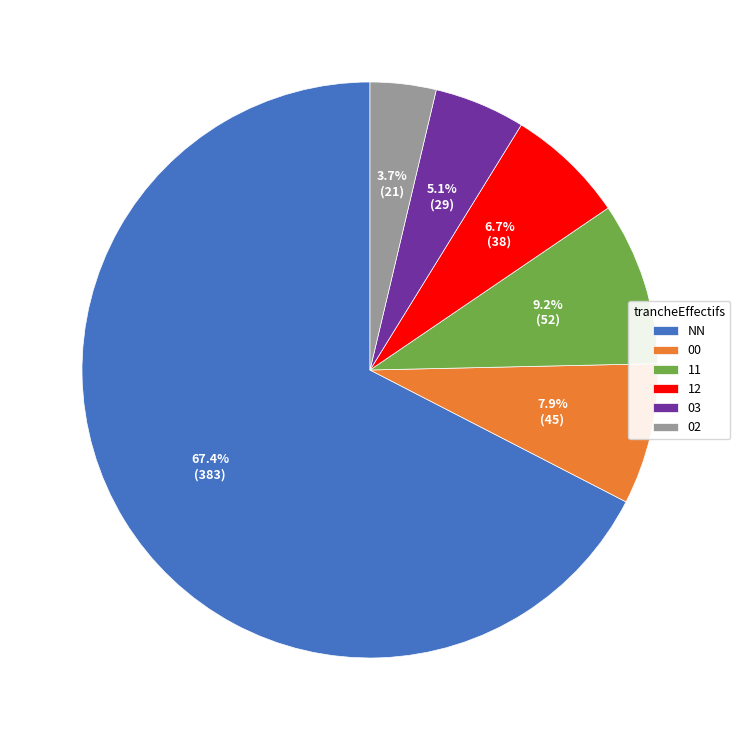

What percentage is NOT represented by 02?

96.3%